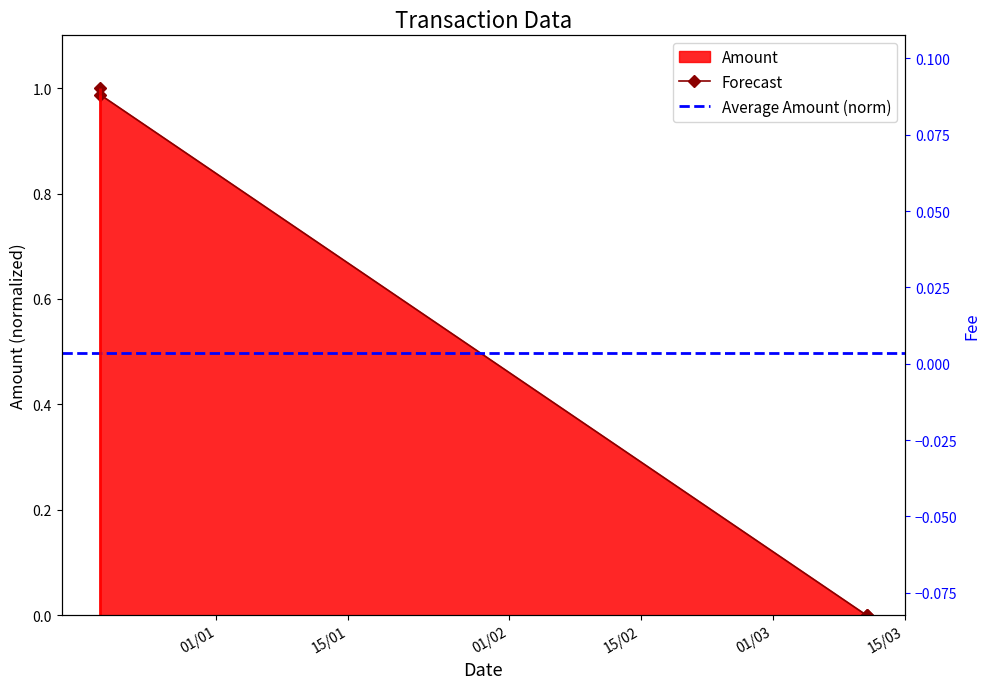

Reading left to right, what are all the values shown in this chart?

Amount: 2021-12-19 15:42:00=1.0	2021-12-19 16:00:00=1.0	2022-03-10 23:30:00=0.0	2022-03-10 23:45:00=0.0
Fee: 2021-12-19 15:42:00=0.0	2021-12-19 16:00:00=0.0	2022-03-10 23:30:00=0.0	2022-03-10 23:45:00=0.0